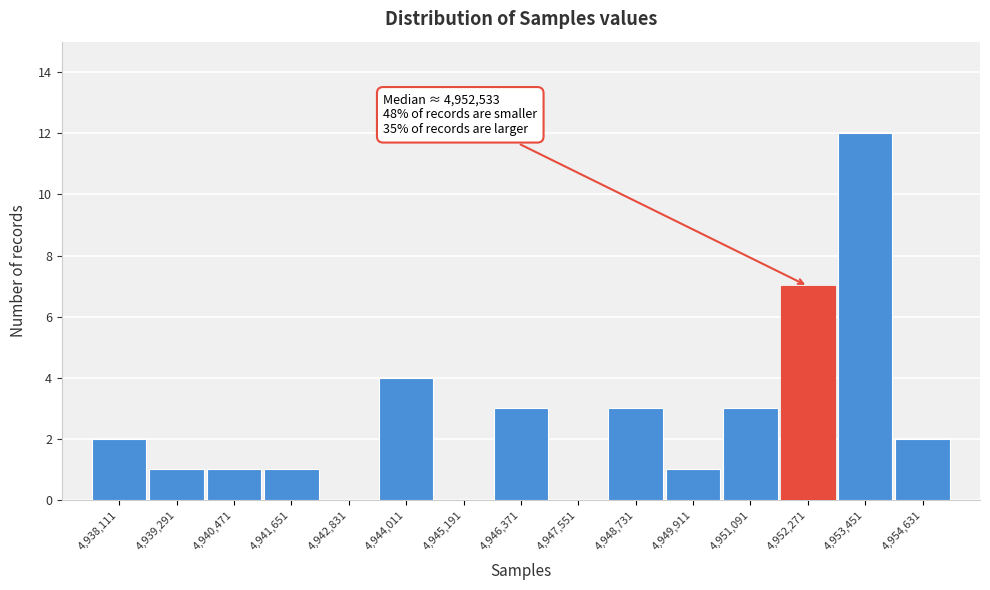

Reading left to right, what are all the values shown in this chart?

4,938,111=2	4,939,291=1	4,940,471=1	4,941,651=1	4,942,831=0	4,944,011=4	4,945,191=0	4,946,371=3	4,947,551=0	4,948,731=3	4,949,911=1	4,951,091=3	4,952,271=7	4,953,451=12	4,954,631=2